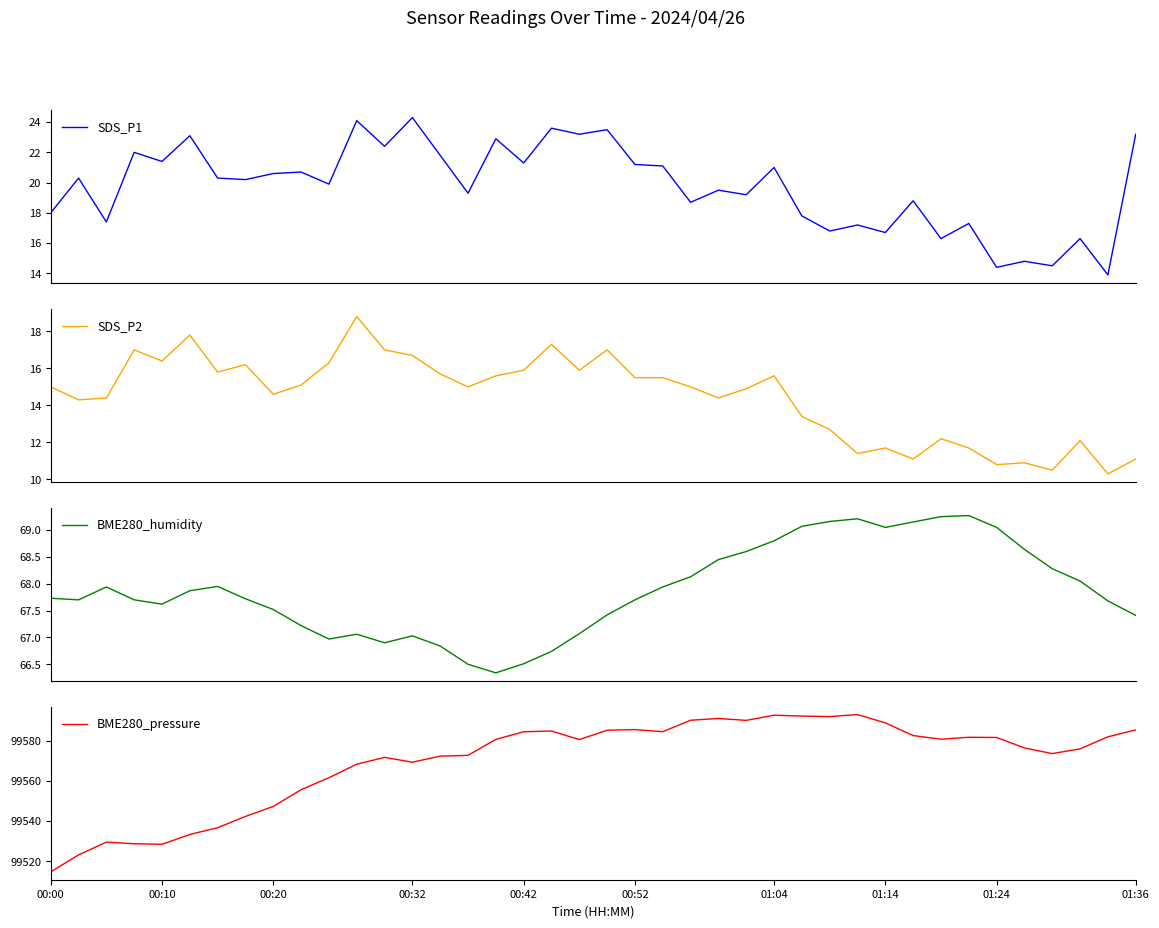

Is this an area chart (filled region under the line)?

No